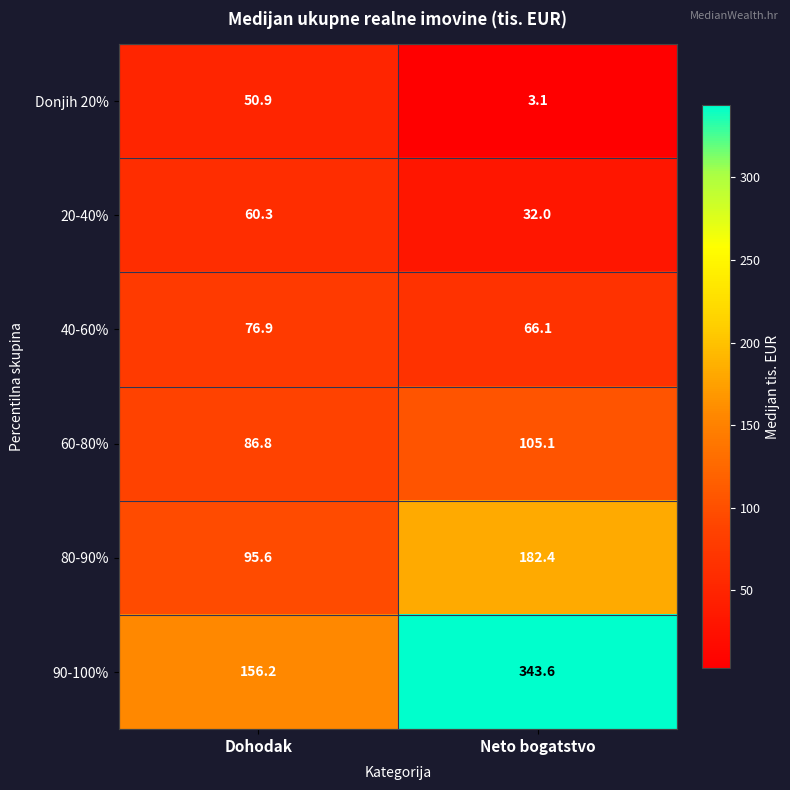

What is the total value across all series at Dohodak?

526.7